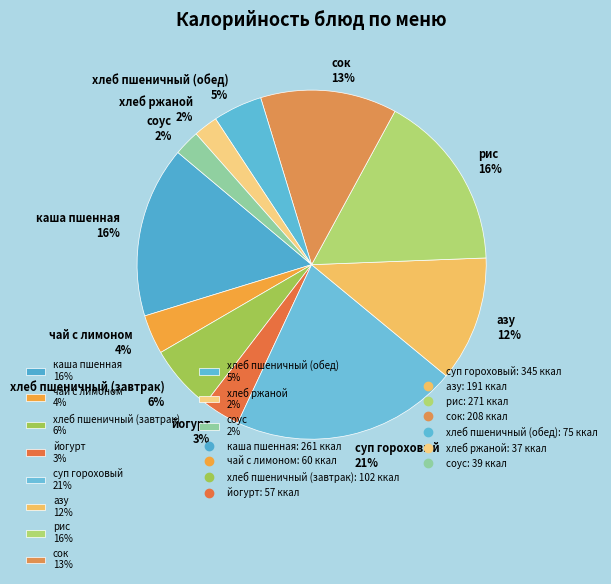

True or false: суп гороховый 21% accounts for 21% of the total.

True